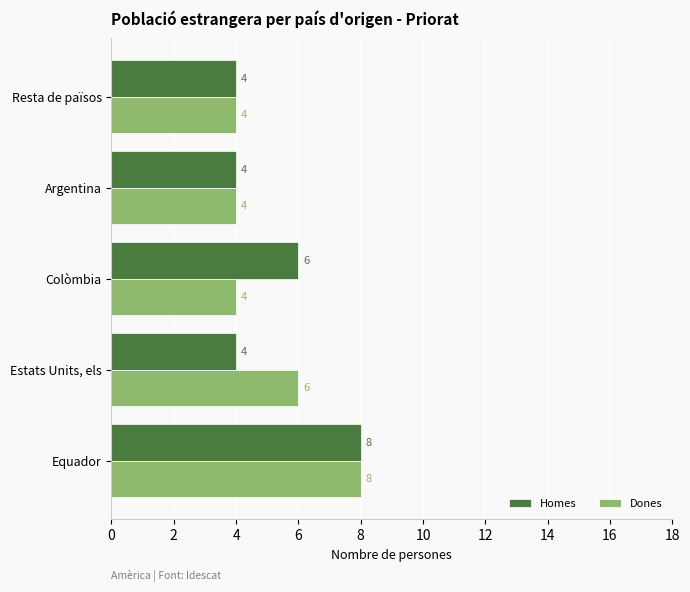

At which category is the sum across all series the highest?

Equador